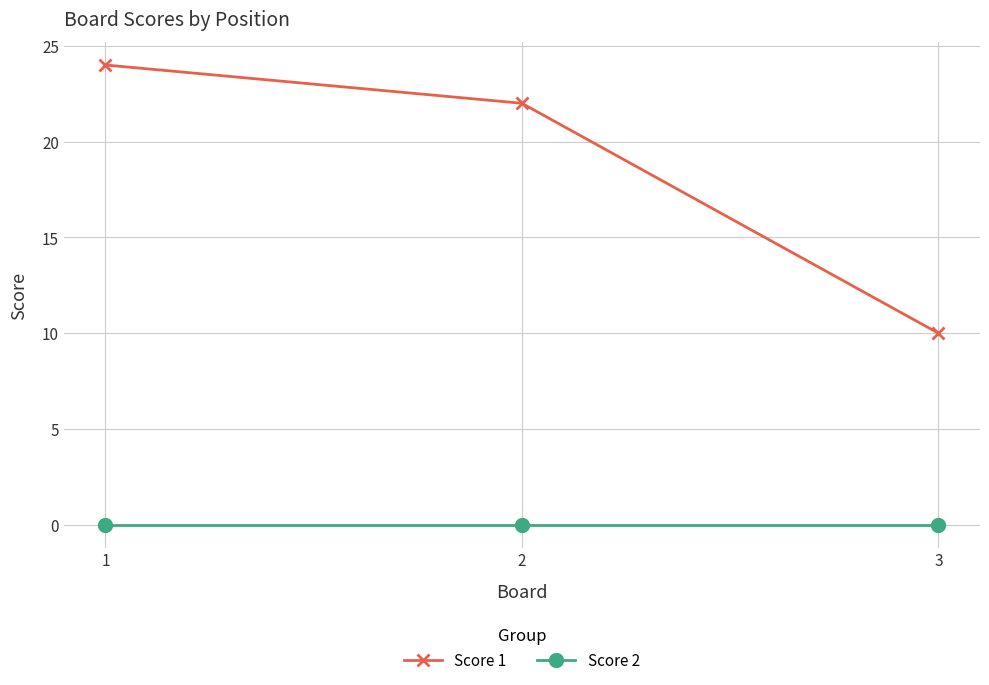

Reading left to right, transcribe all the data shown in this chart.

Score 1: 1=24	2=22	3=10
Score 2: 1=0	2=0	3=0